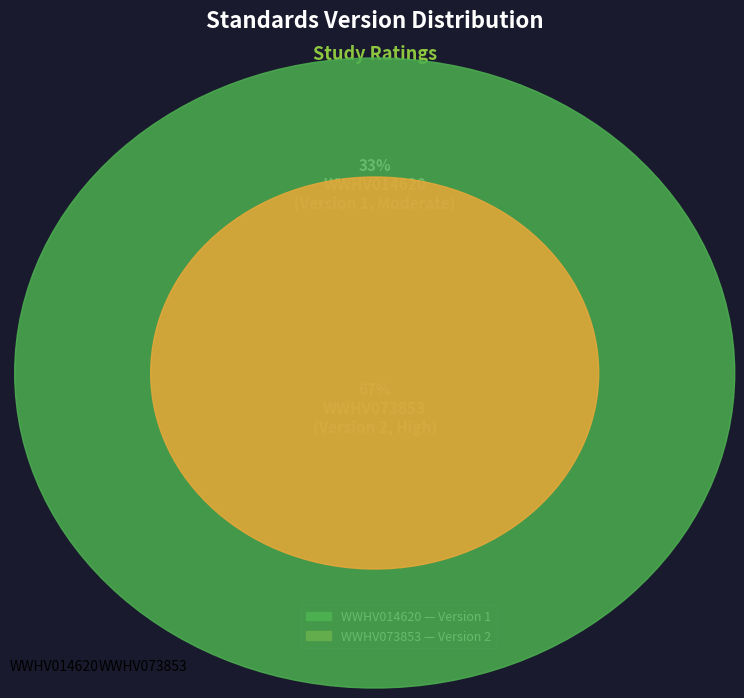

True or false: WWHV014620 accounts for 33% of the total.

True